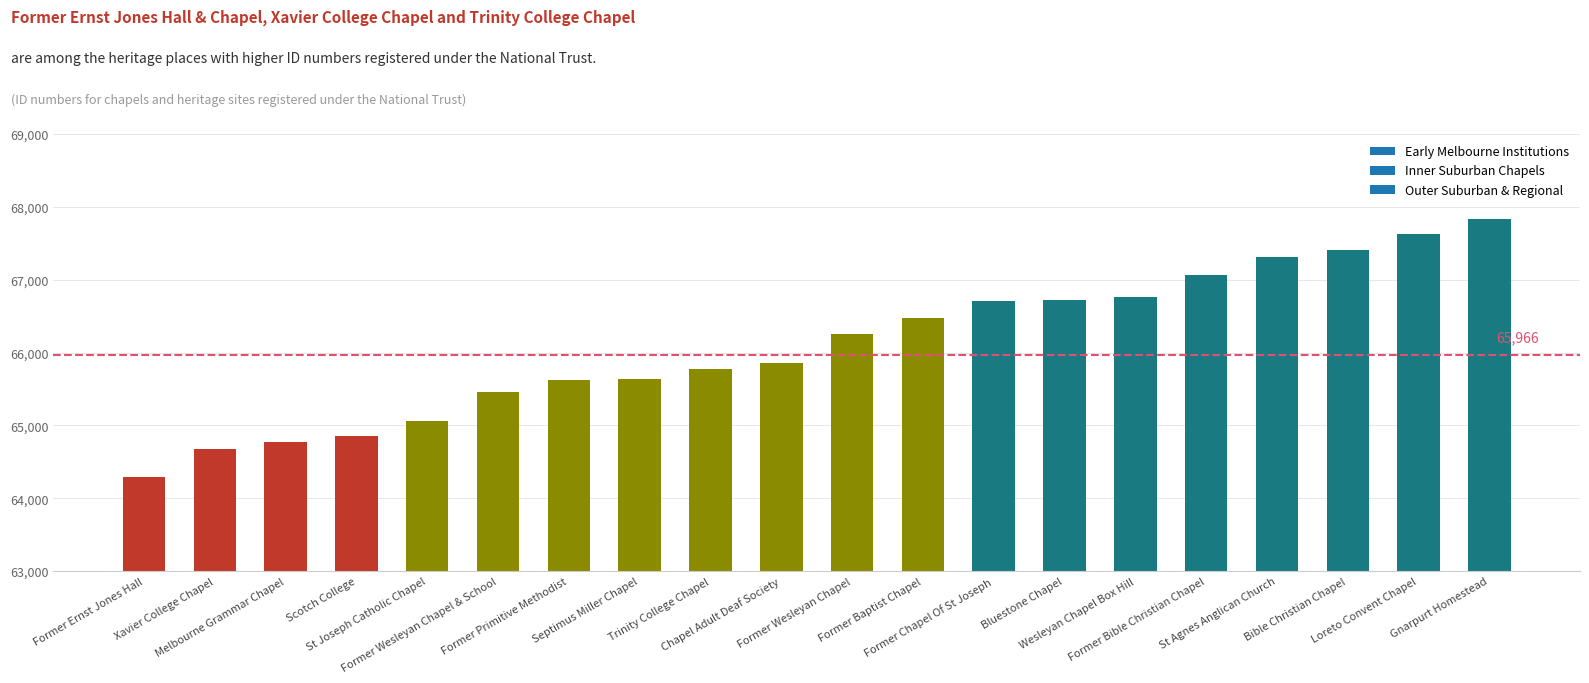

What is the maximum value shown in the chart?

67831